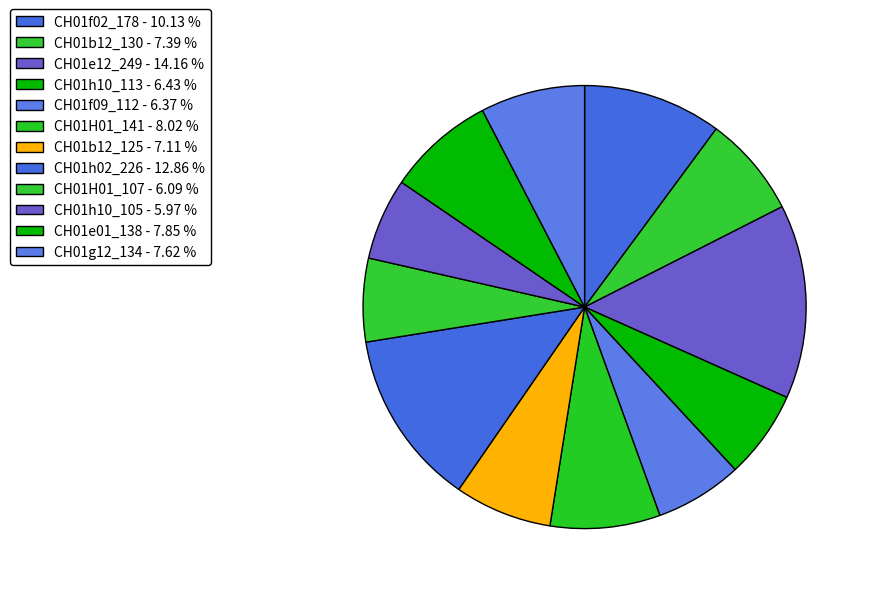

What is the smallest slice in the pie chart?

CH01h10_105